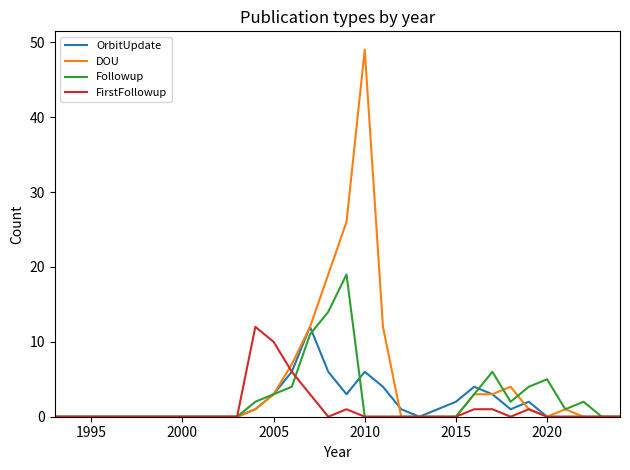

How many distinct data groups are displayed?

4